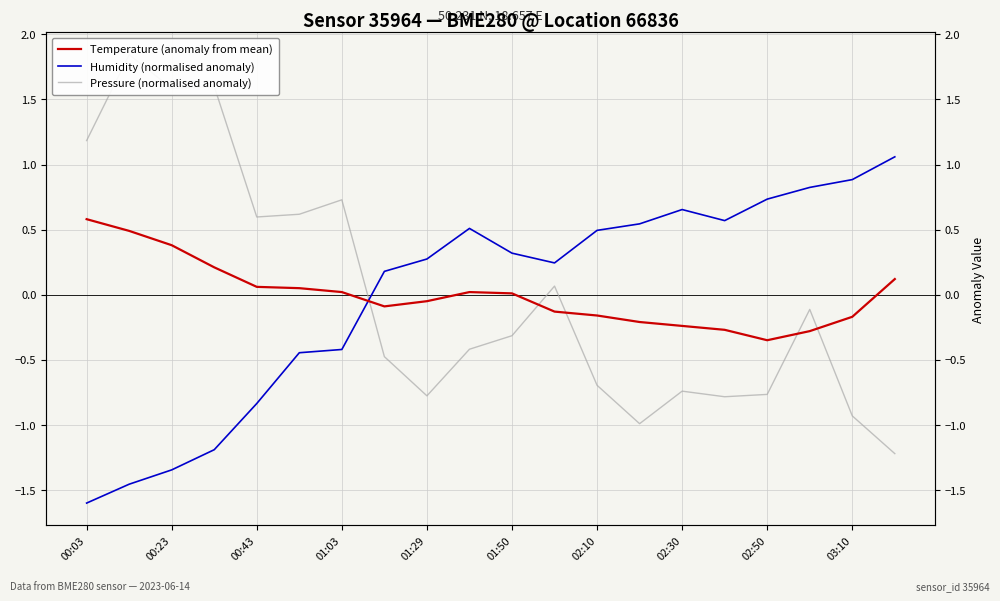

Which category has the lowest value in the Pressure (normalised anomaly) series?

19